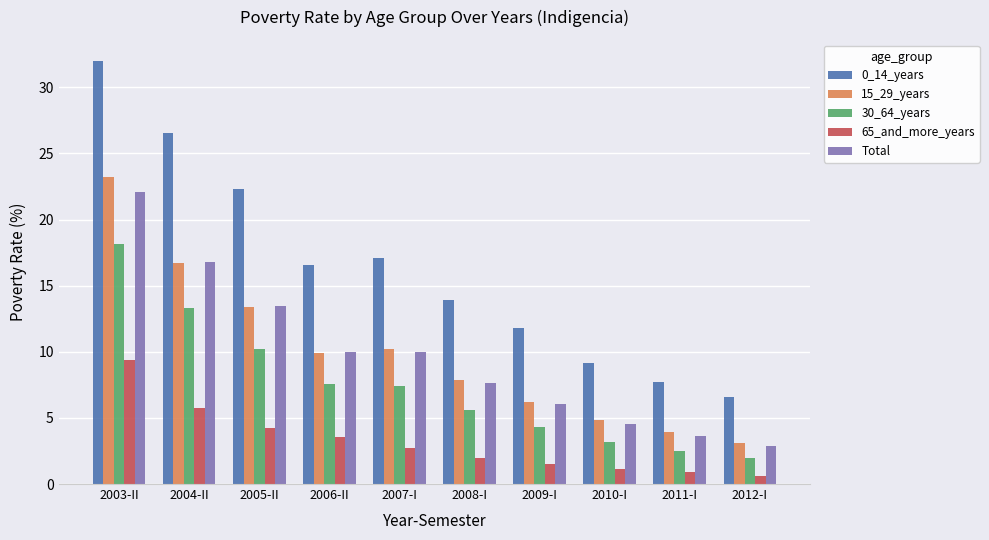

At which category is the sum across all series the highest?

2003-II